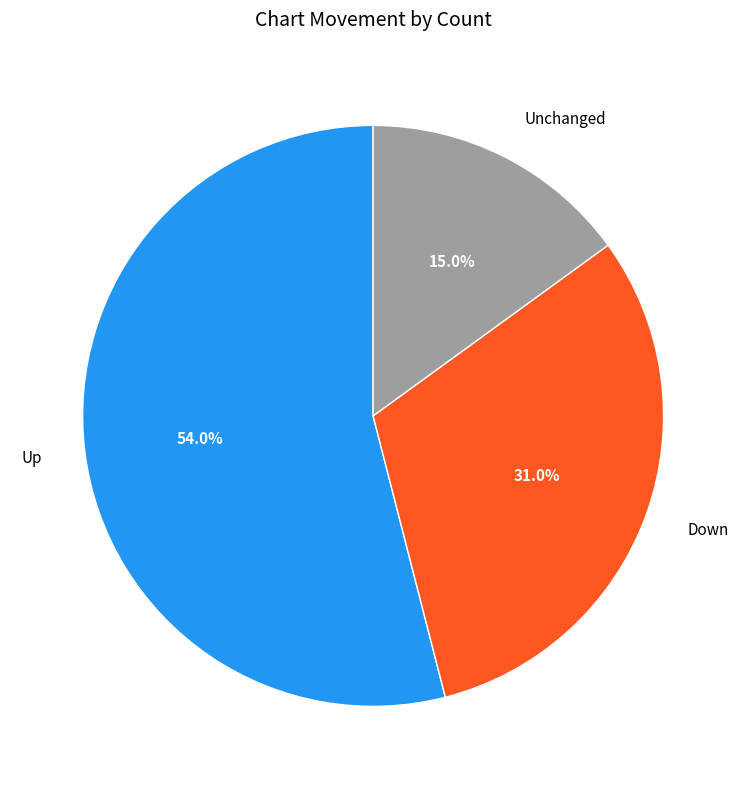

What is the smallest slice in the pie chart?

Unchanged